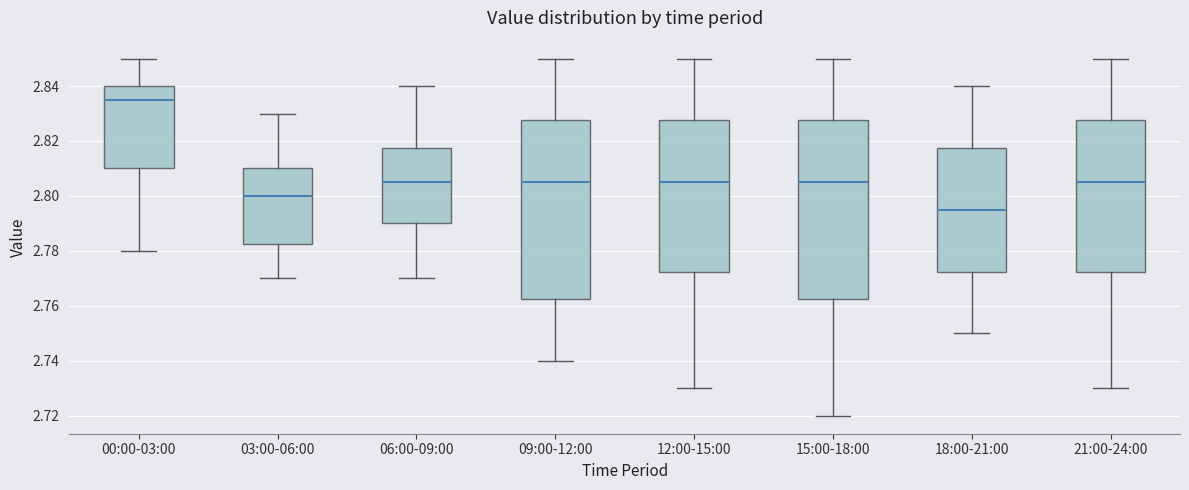

Reading left to right, read every box against the y-axis: the position of its median line, the range the box covers, and the ends of its whiskers. The values are not printed on the chart, so give them approximately, as read against the axis.

00:00-03:00: median 2.836, box 2.810 to 2.840, whiskers 2.780 to 2.850
03:00-06:00: median 2.800, box 2.782 to 2.810, whiskers 2.770 to 2.830
06:00-09:00: median 2.806, box 2.790 to 2.818, whiskers 2.770 to 2.840
09:00-12:00: median 2.806, box 2.762 to 2.828, whiskers 2.740 to 2.850
12:00-15:00: median 2.806, box 2.772 to 2.828, whiskers 2.730 to 2.850
15:00-18:00: median 2.806, box 2.762 to 2.828, whiskers 2.720 to 2.850
18:00-21:00: median 2.796, box 2.772 to 2.818, whiskers 2.750 to 2.840
21:00-24:00: median 2.806, box 2.772 to 2.828, whiskers 2.730 to 2.850